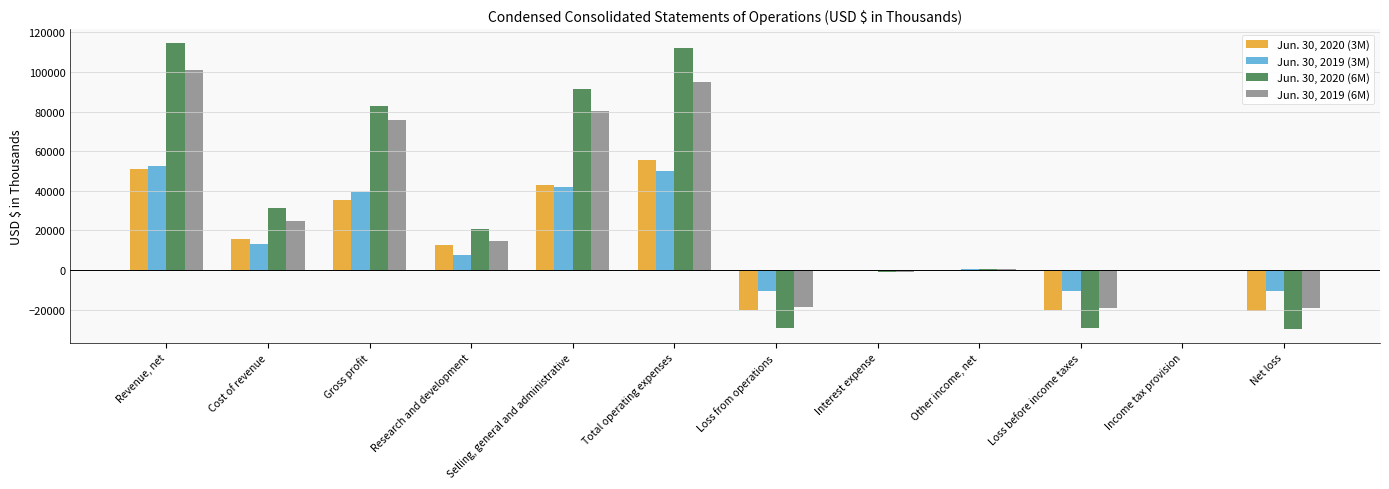

How many categories are shown in the chart?

12